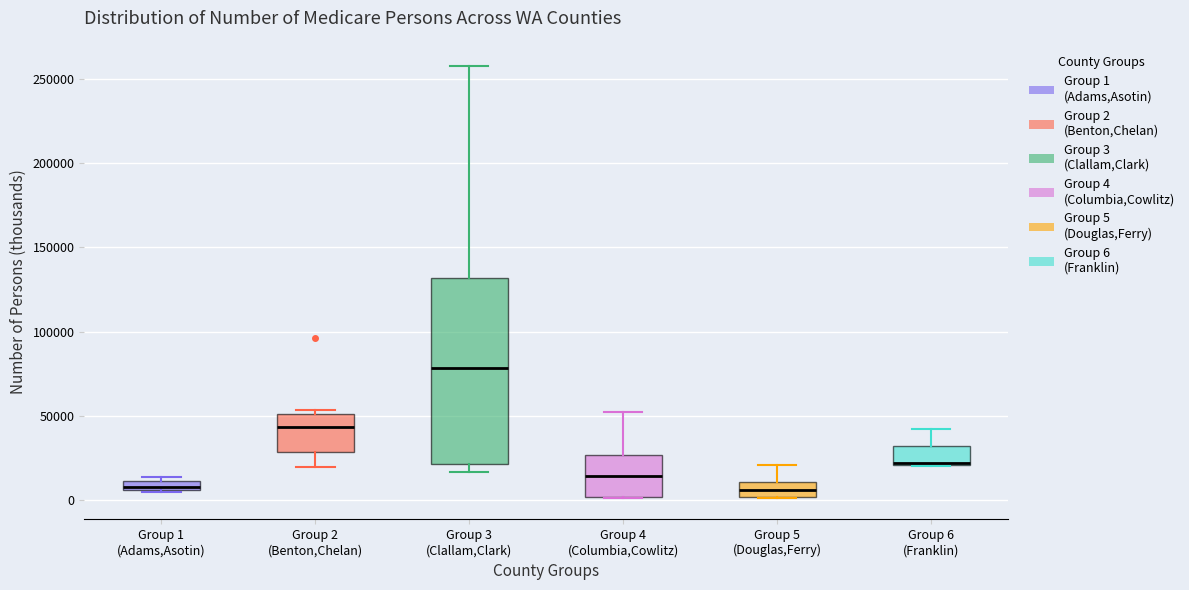

Where is the upper edge of the box for Group 3 (Clallam,Clark) on the y-axis? The values are not printed on the chart, so give them approximately, as read against the axis.

130000